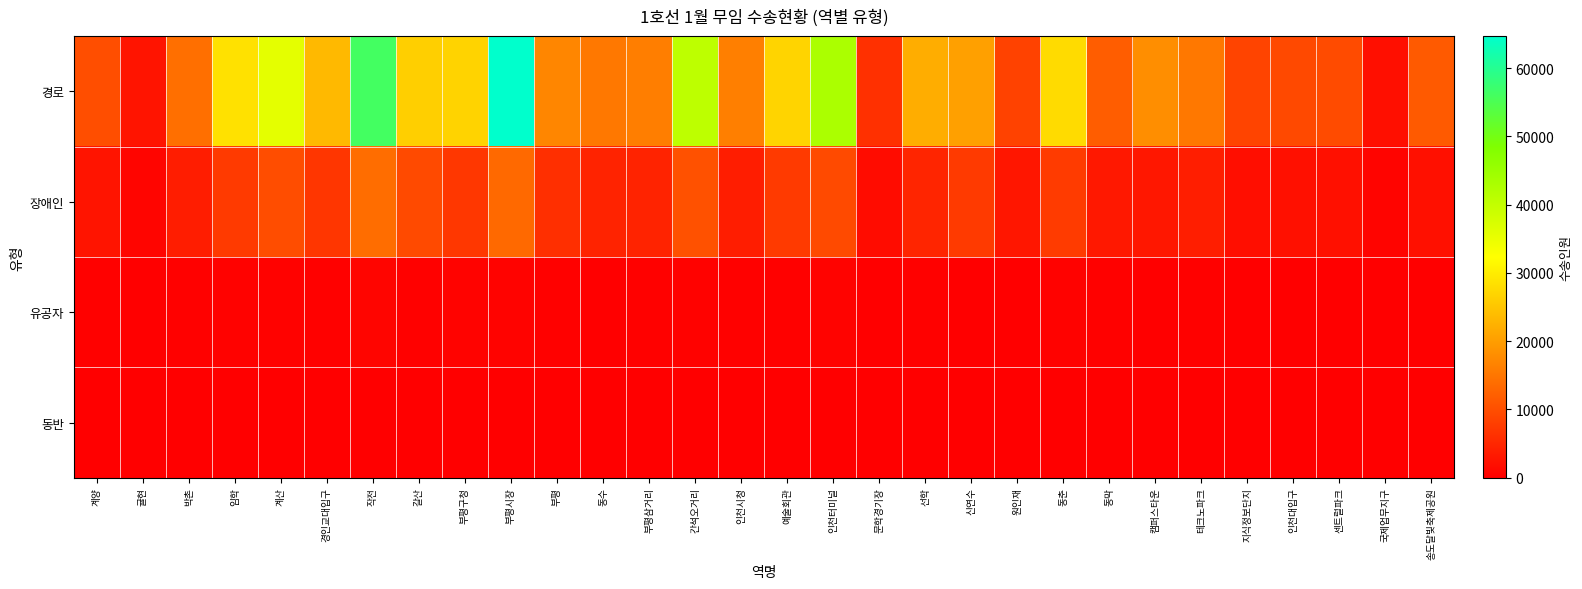

Count the number of categories in the chart.

30